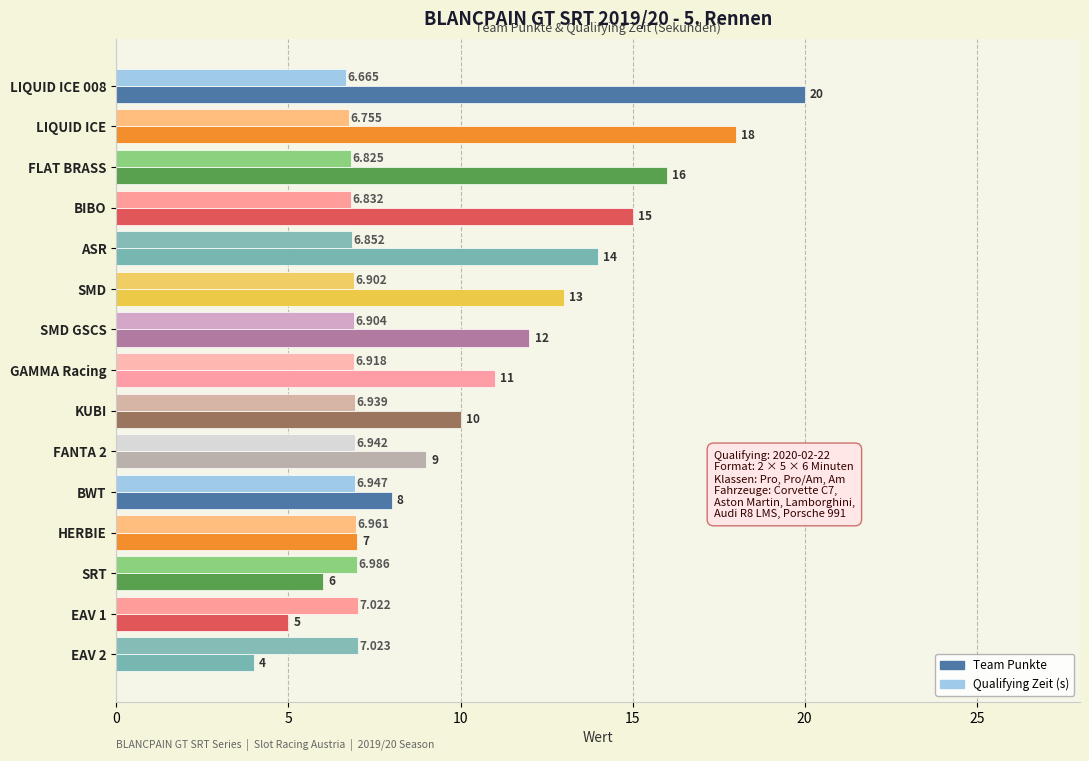

List the series in order of their overall mean, lowest first.

Qualifying Zeit (s), Team Punkte